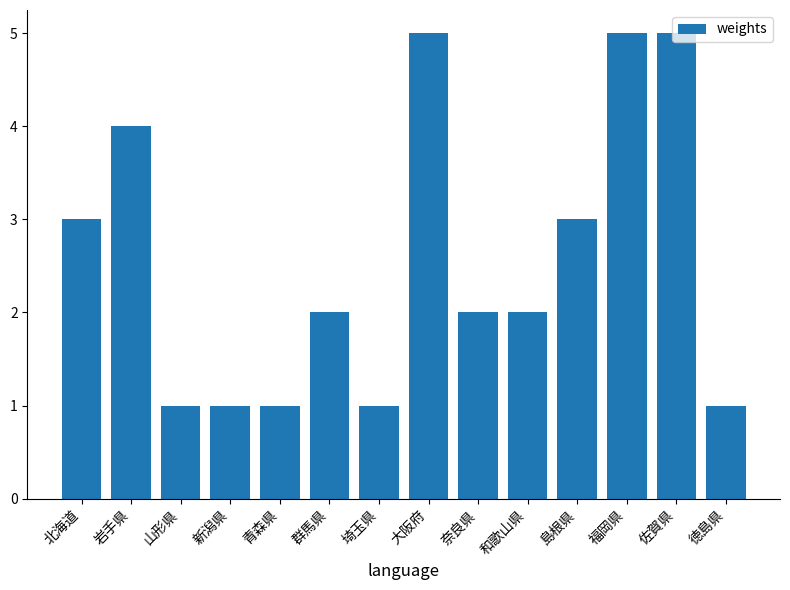

What is the sum of the values at 和歌山県 and 新潟県?

3